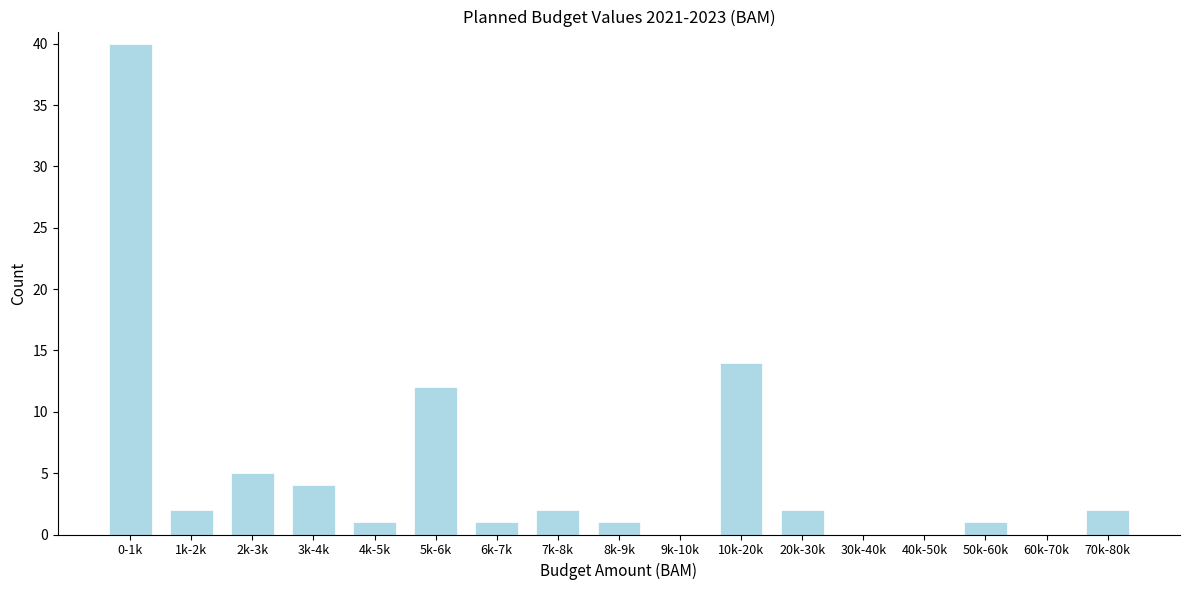

Reading left to right, list all the values displayed in this chart.

0-1k=40	1k-2k=2	2k-3k=5	3k-4k=4	4k-5k=1	5k-6k=12	6k-7k=1	7k-8k=2	8k-9k=1	9k-10k=0	10k-20k=14	20k-30k=2	30k-40k=0	40k-50k=0	50k-60k=1	60k-70k=0	70k-80k=2